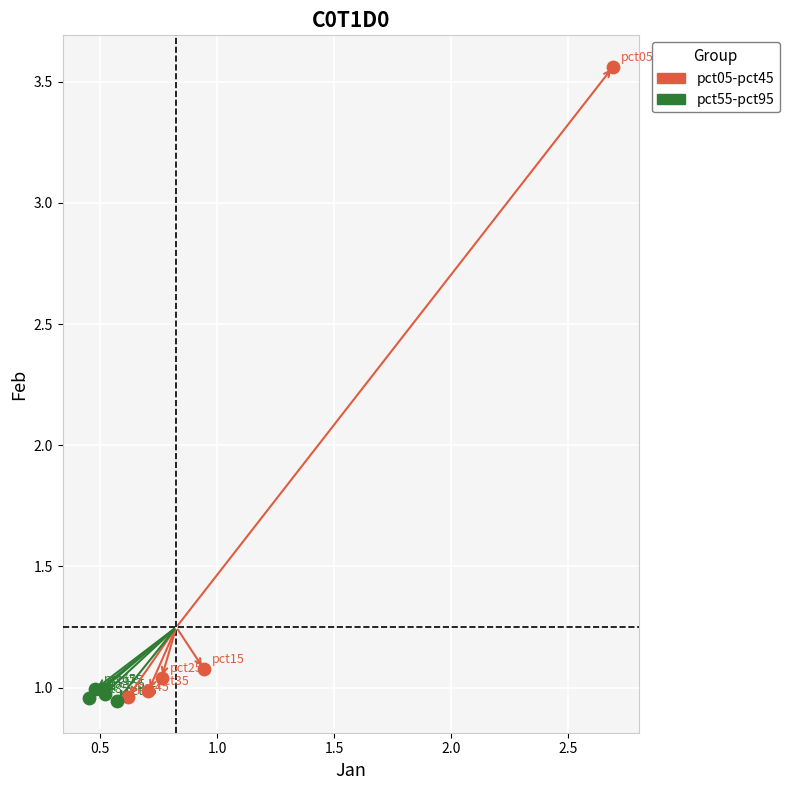

Which series has the widest spread of Y values?

pct05-pct45